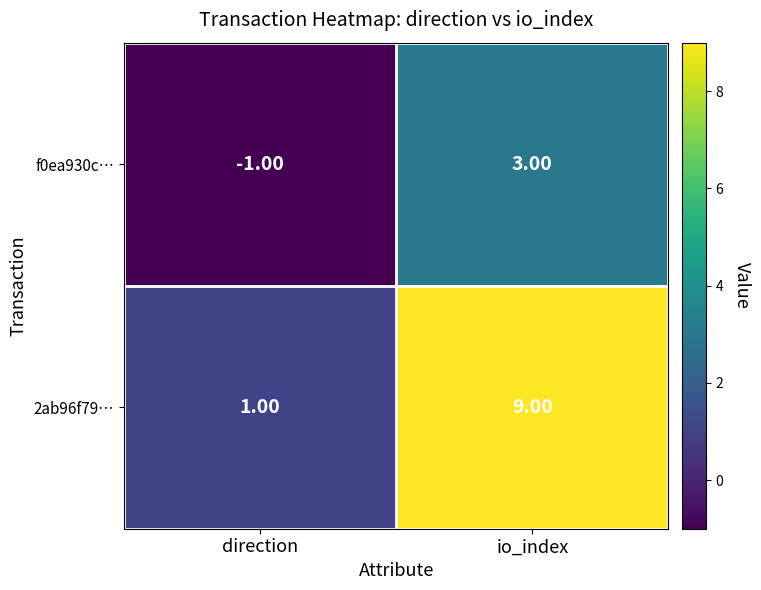

Which series changed the most between direction and io_index?

2ab96f79…